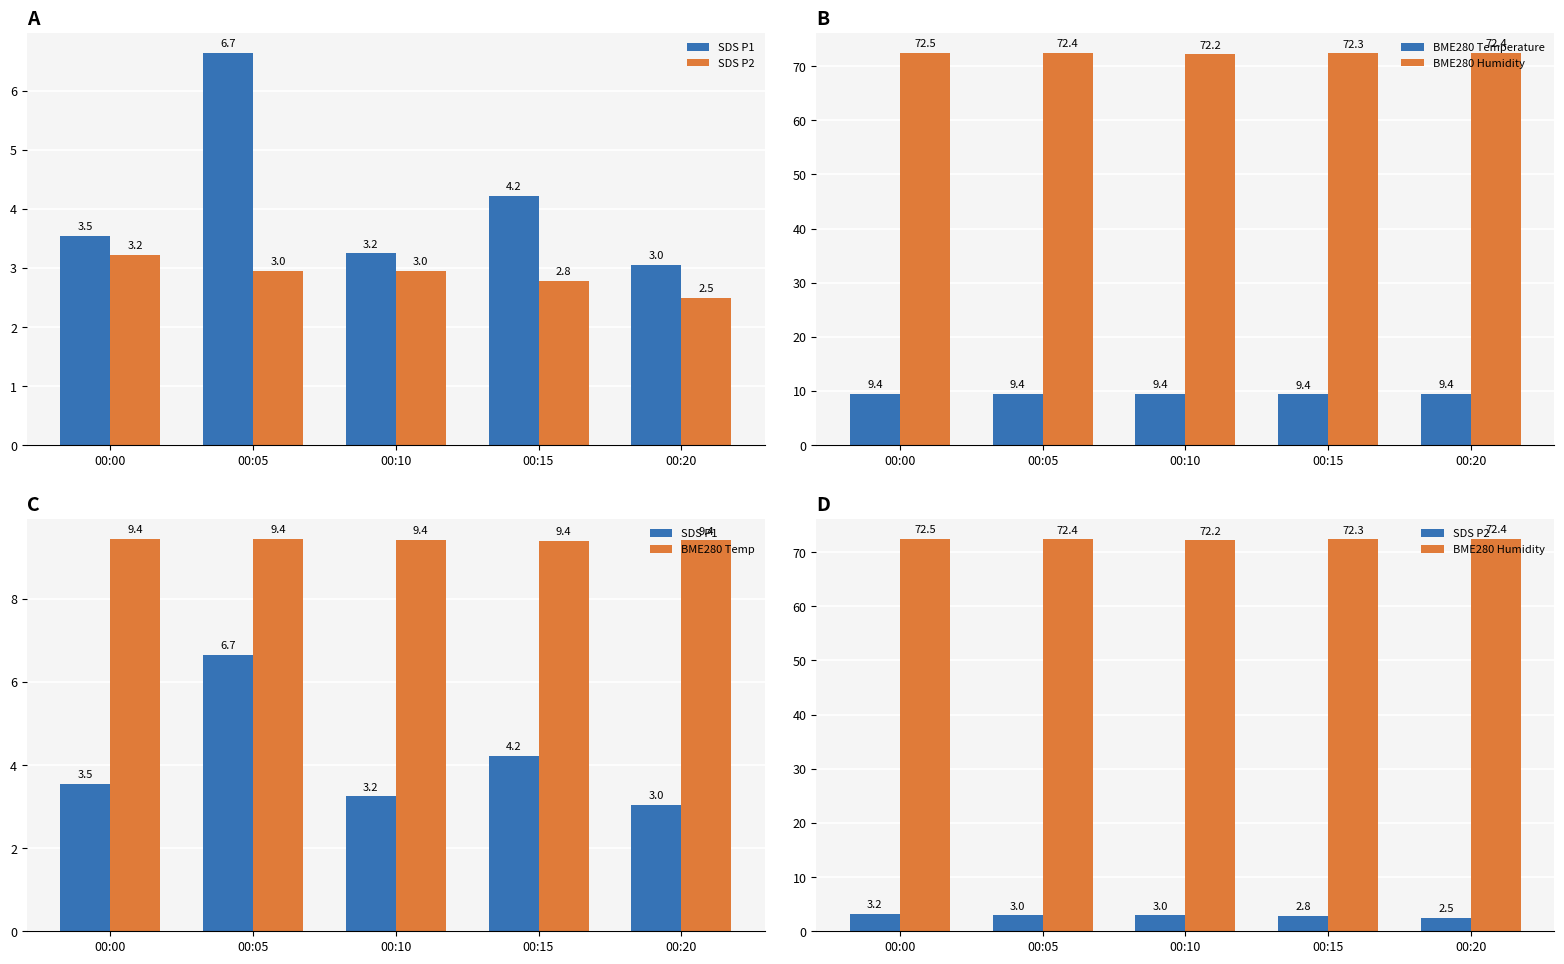

True or false: BME280 Humidity has a value of 72.4 at 00:20.

True